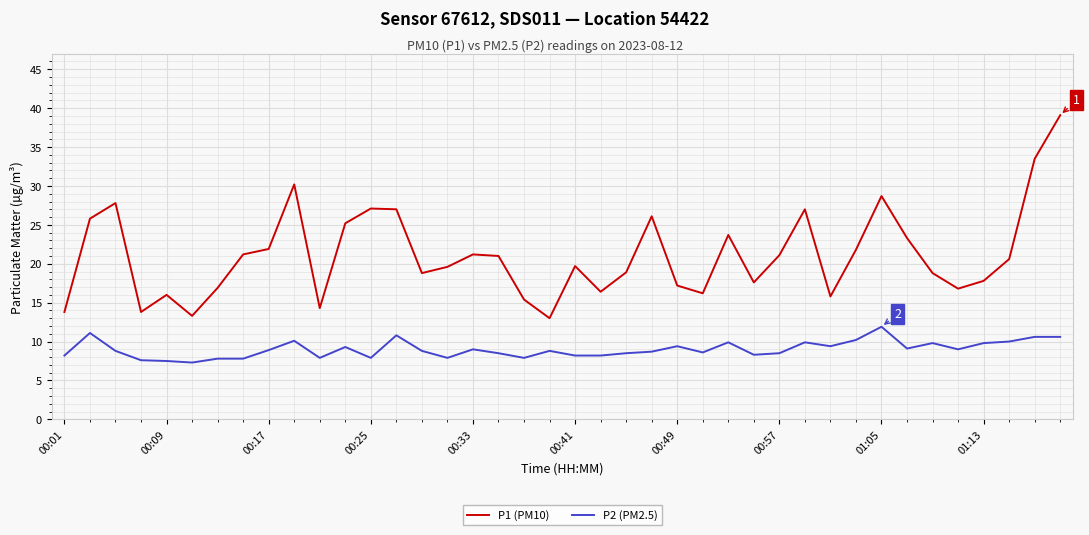

What is the average value of the P1 (PM10) series?

21.1